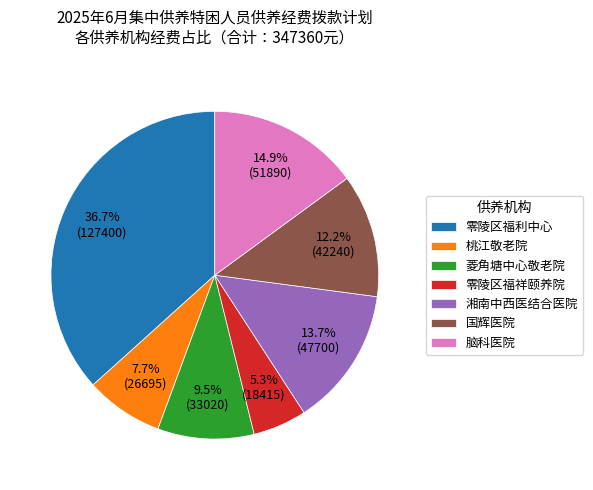

The 零陵区福利中心 slice represents 37% of the pie. True or false?

True